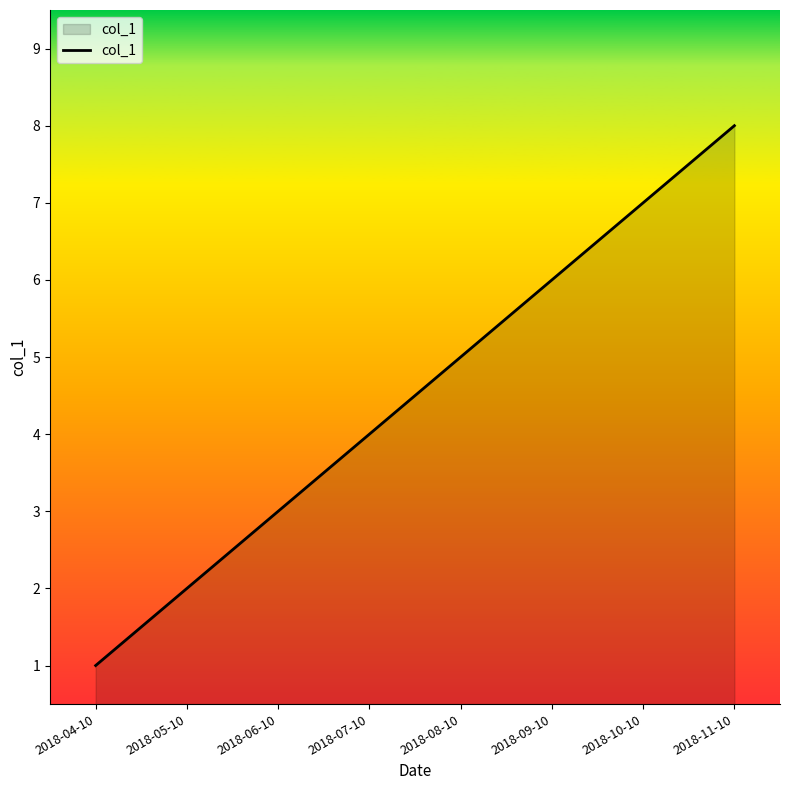

What is the difference between the maximum and second lowest values?

6